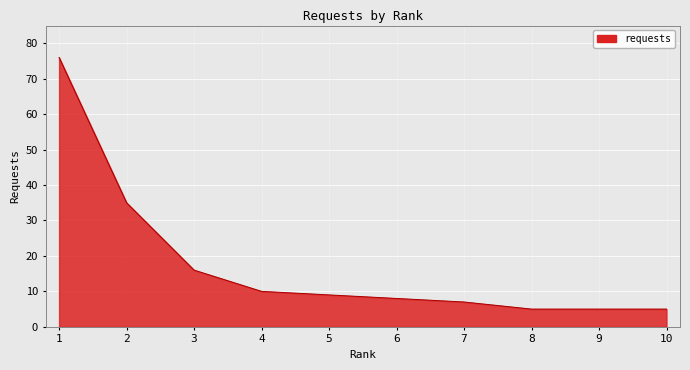

Which category has the highest value across all series?

1